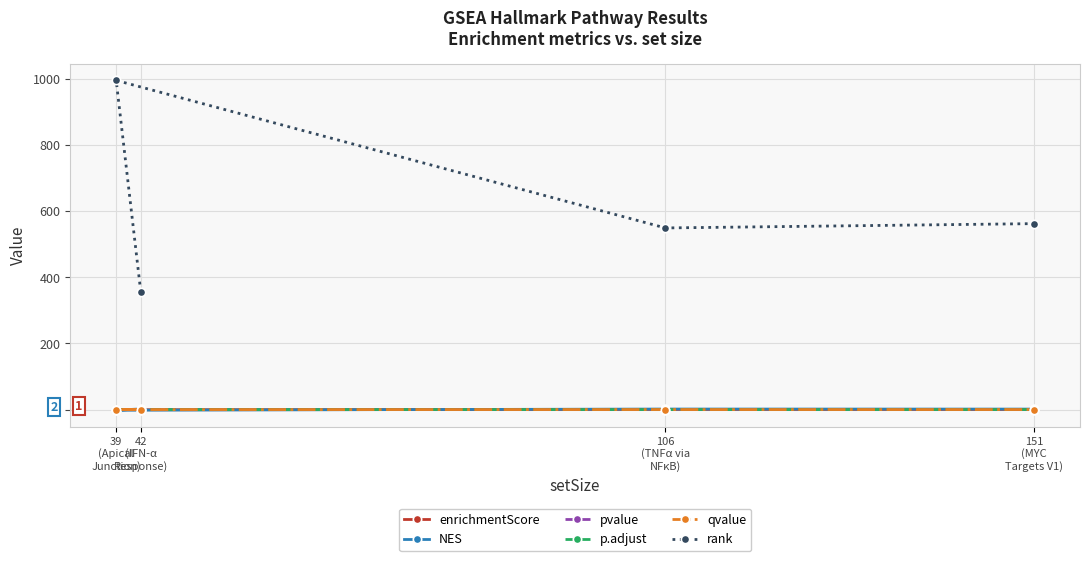

How many values in the NES series are below 1?

1